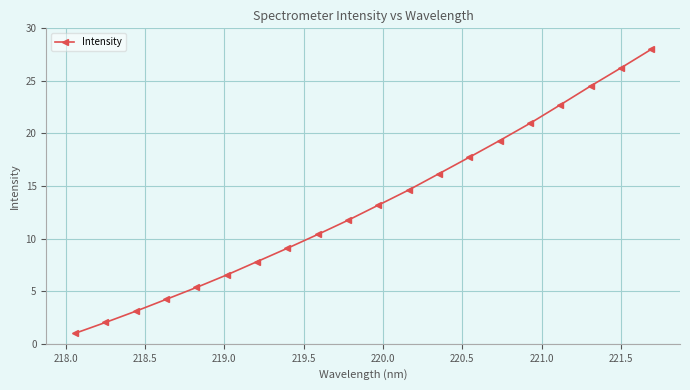

What is the value of the 15th point from the left?

19.3